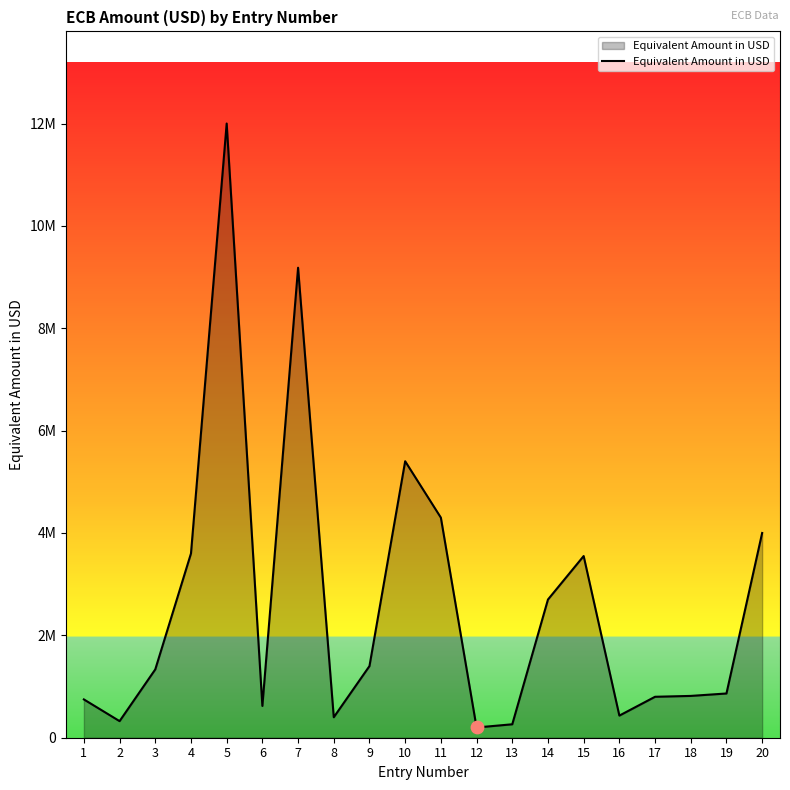

Does the chart have visible grid lines?

No